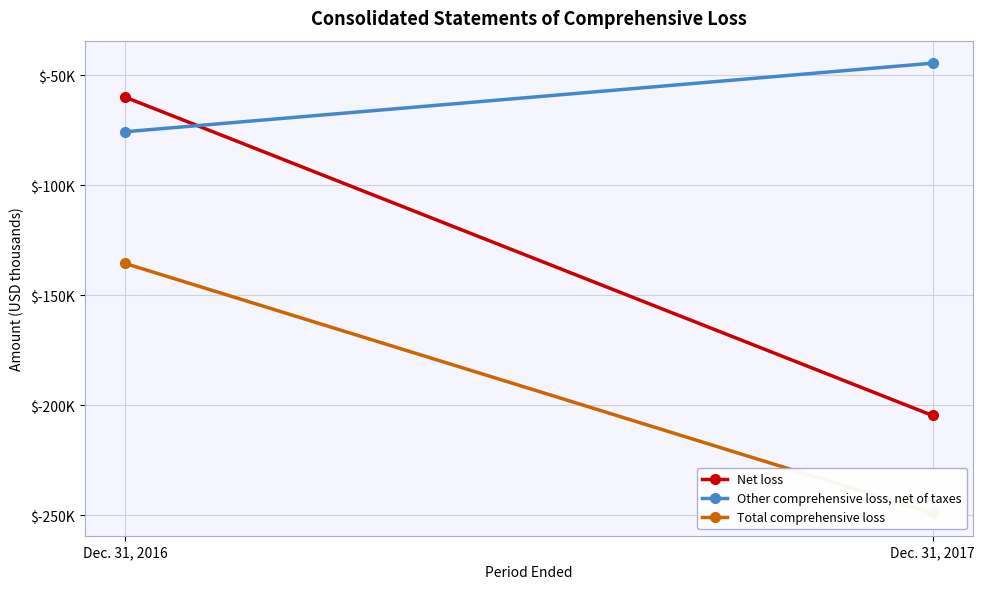

Is it true that Net loss equals -108547 at Dec. 31, 2017?

False